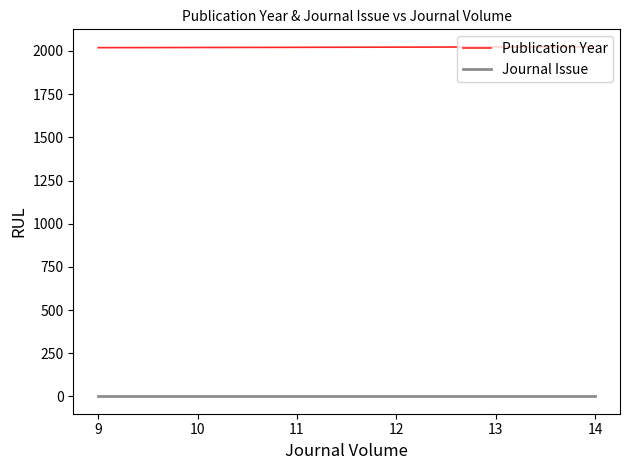

How many lines are shown in the chart?

2